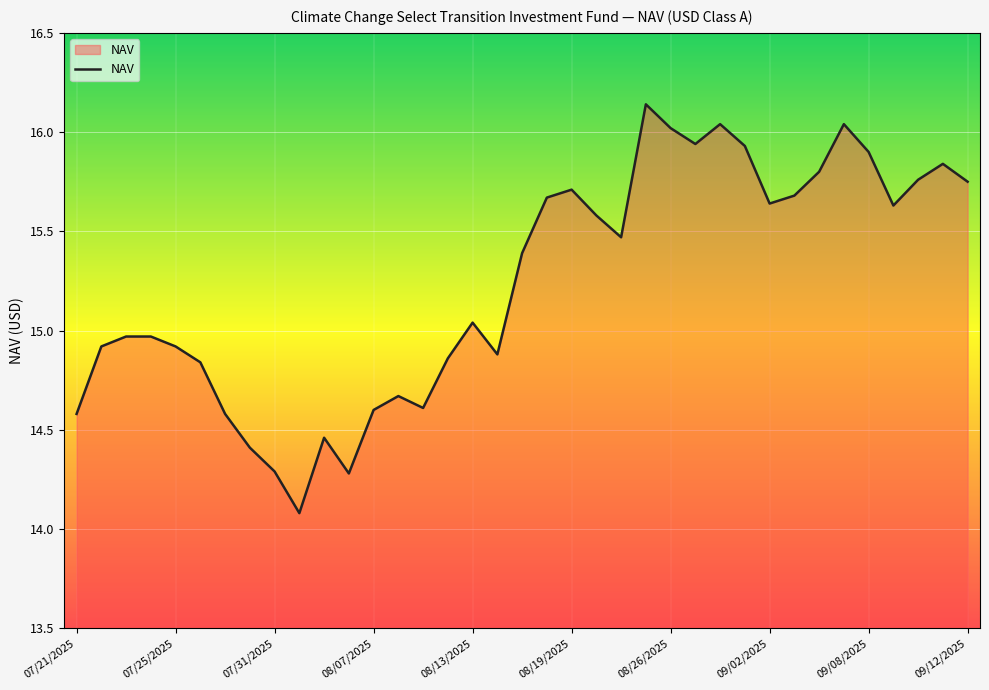

What is the difference between the maximum and minimum values?

2.1